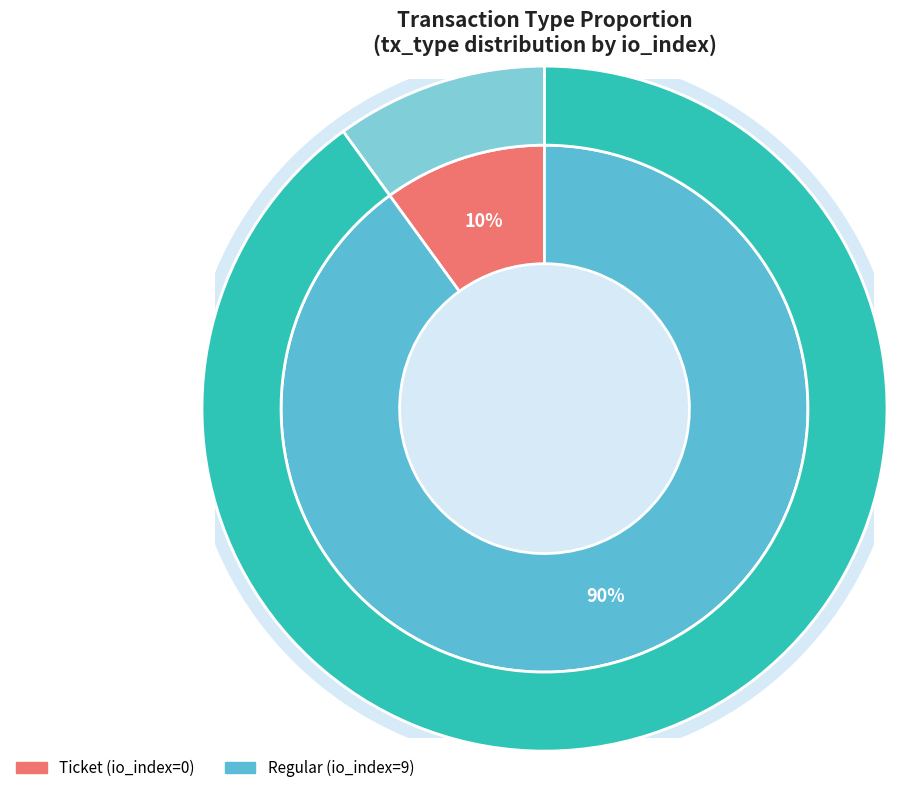

What is the majority slice?

Regular